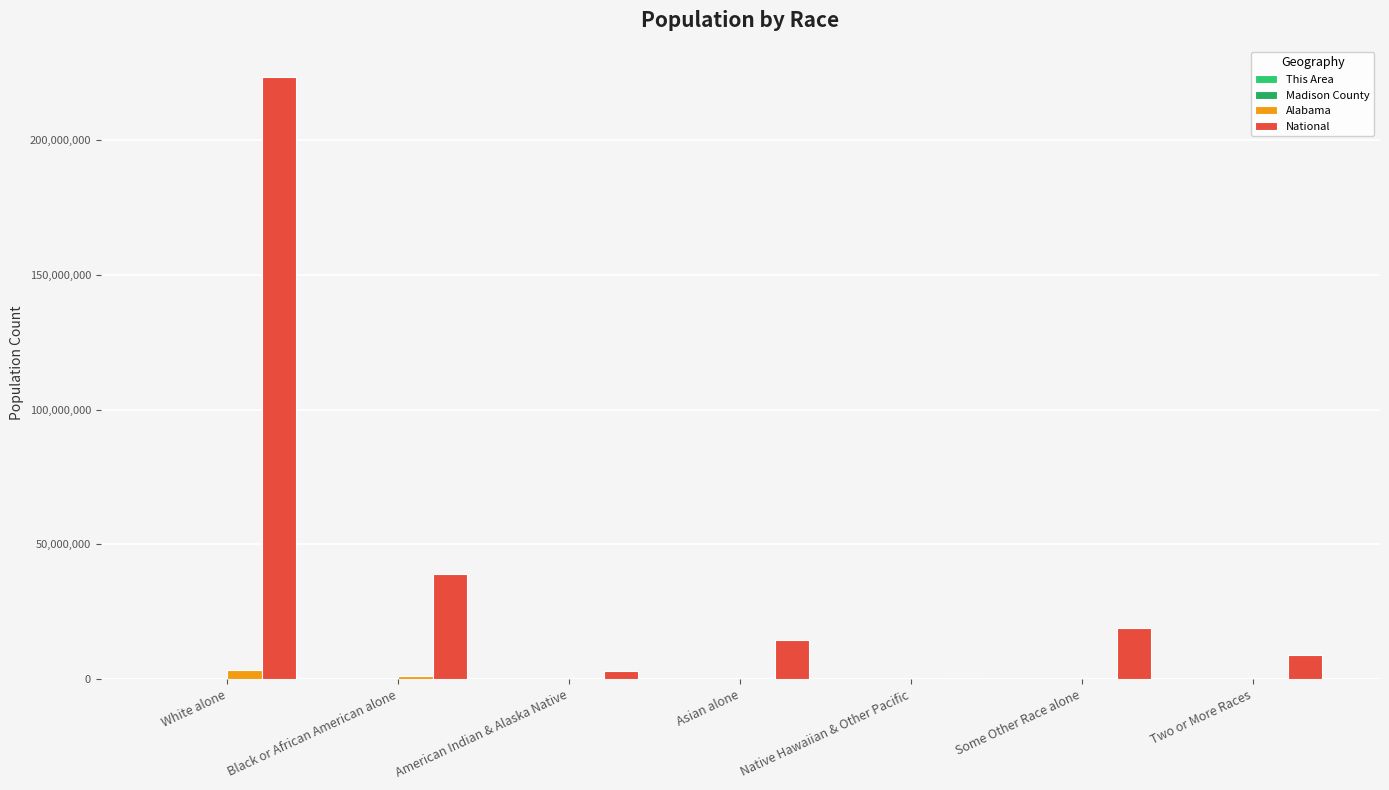

What is the total value across all series at Asian alone?

14736354